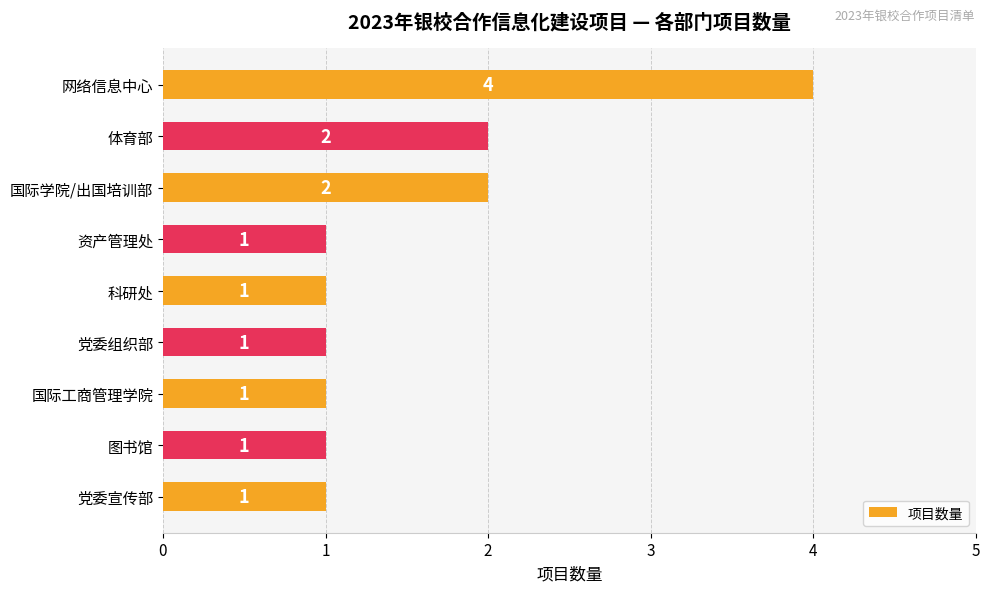

The value at 网络信息中心 is 6. True or false?

False